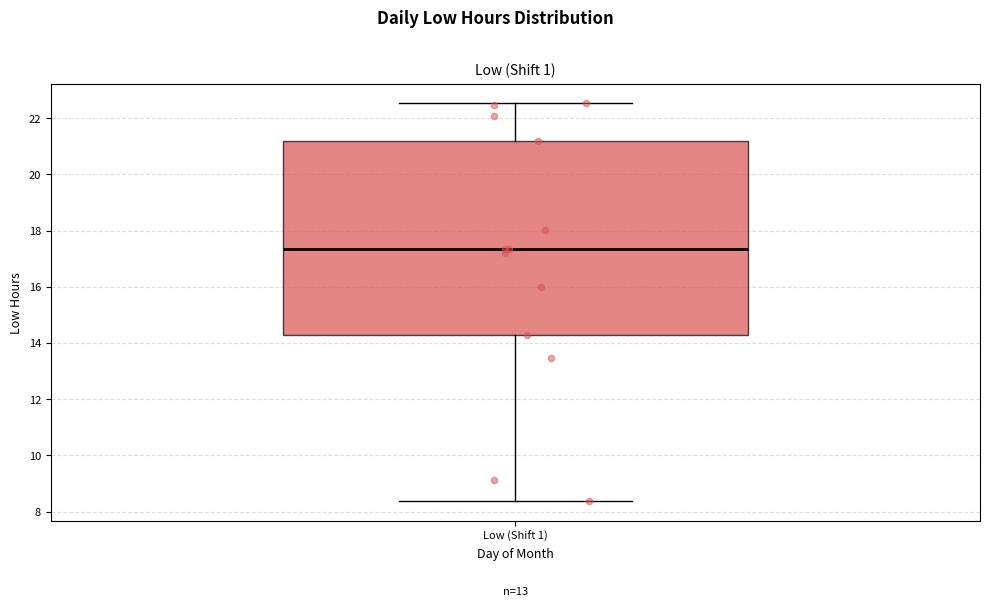

Transcribe this box plot: give where the median line is, the range the box spans, and where the two whiskers end, as read against the y-axis. The values are not printed on the chart, so give them approximately, as read against the axis.

median 17.4, box 14.2 to 21.2, whiskers 8.4 to 22.6